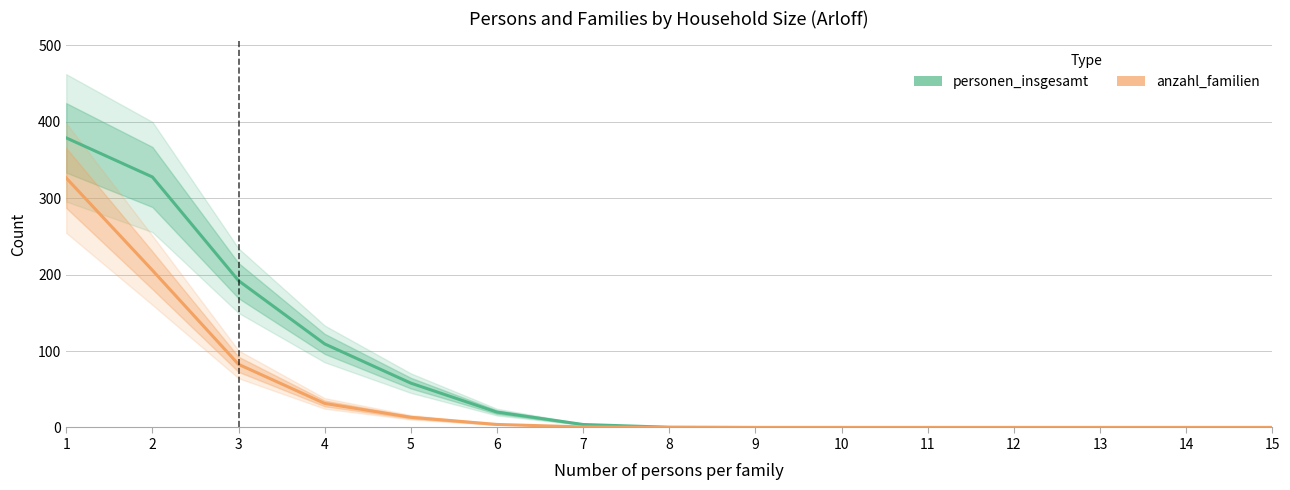

How many categories are shown in the chart?

15